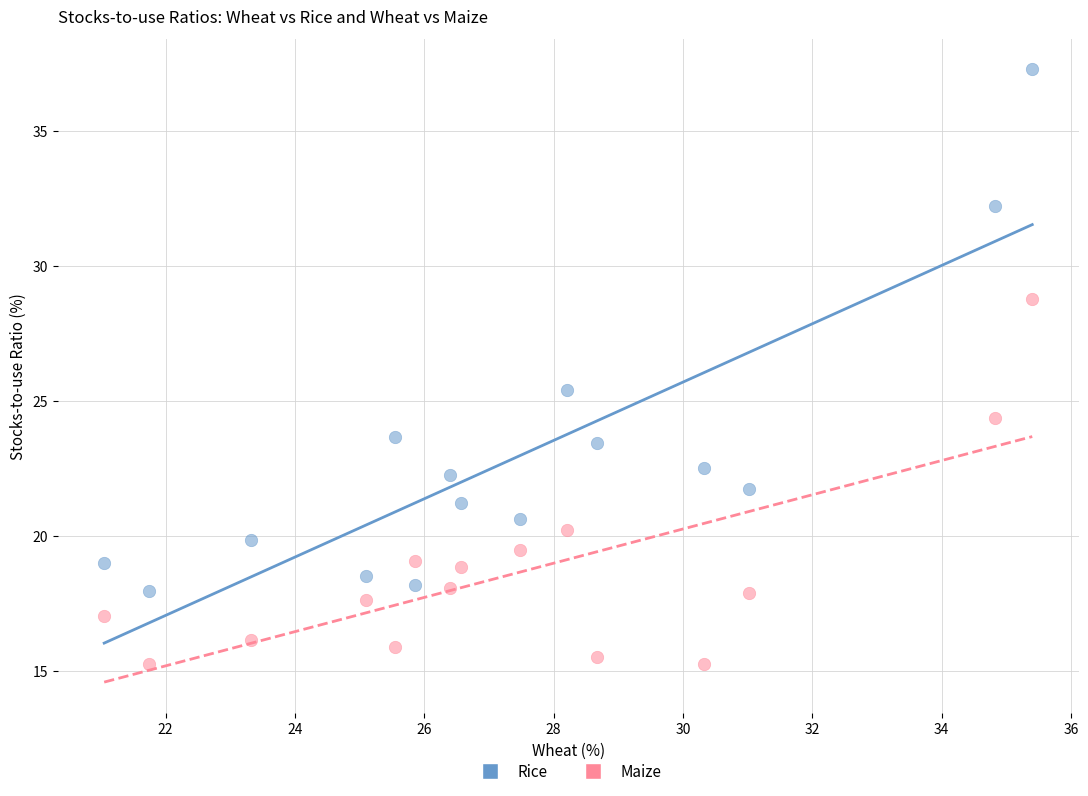

Which series has the widest spread of Y values?

Rice